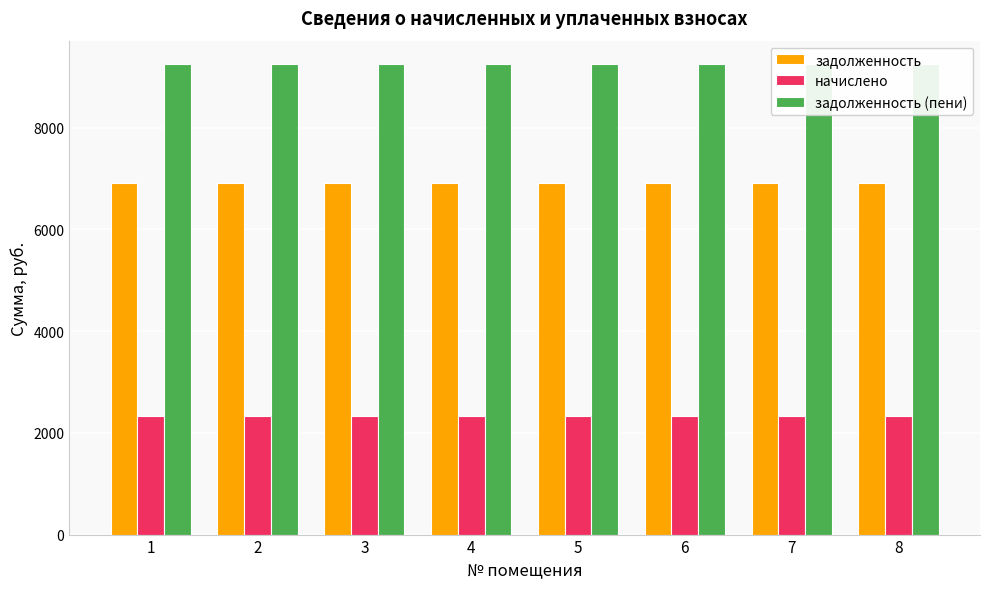

What is the difference between the highest and lowest values at 1?

6912.0